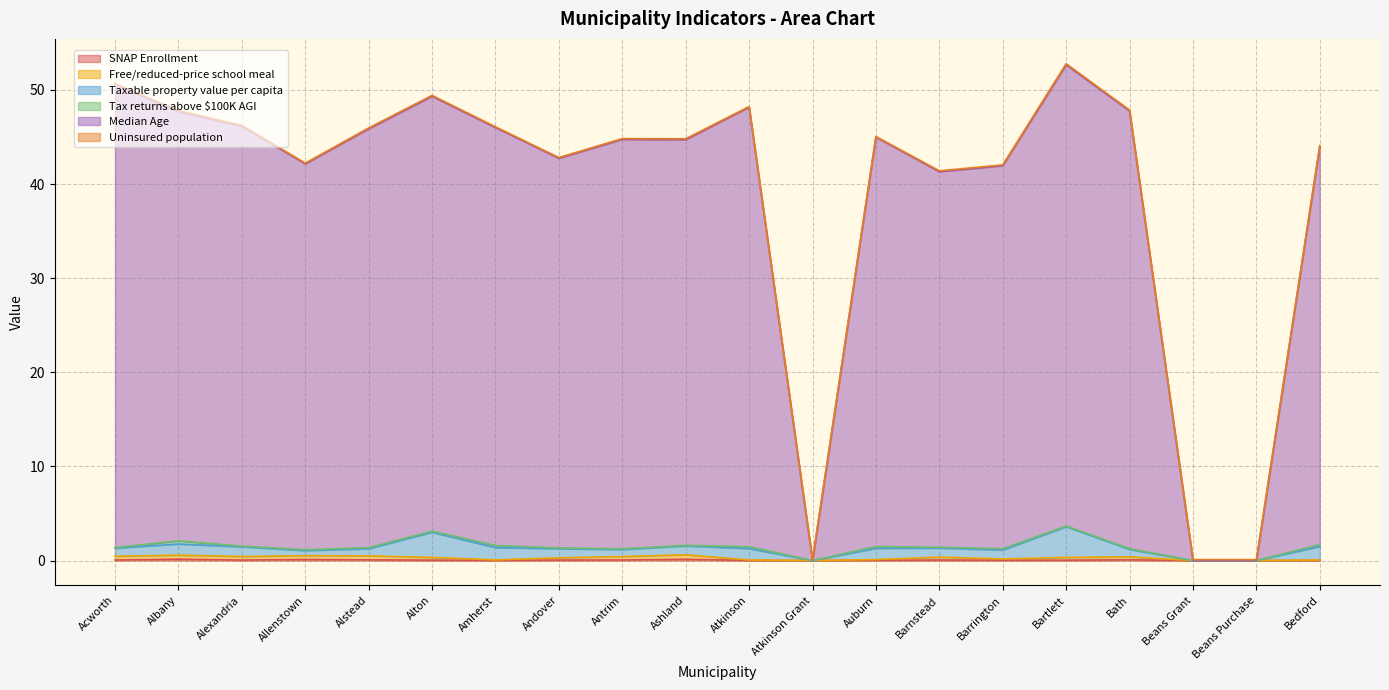

What is the sum of all SNAP Enrollment values?

1.0